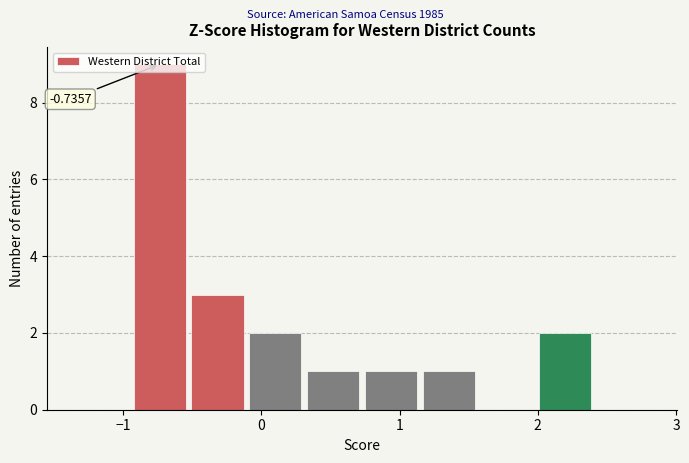

Which range on the x-axis has the tallest bar?

-0.9 to -0.5